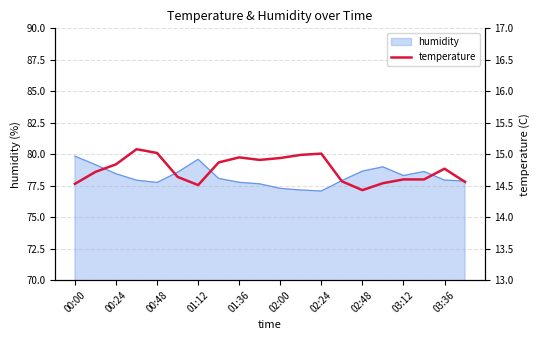

What is the minimum value for humidity?

77.1